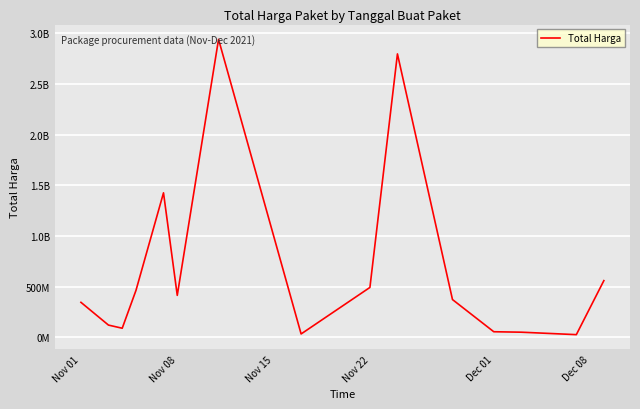

Does the chart display data point markers on the line(s)?

No